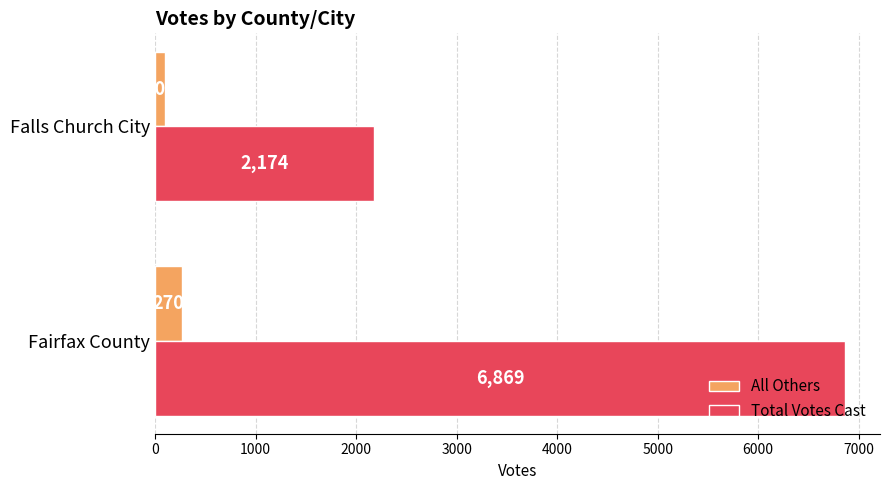

Count the All Others values in the range 103 to 270.

2